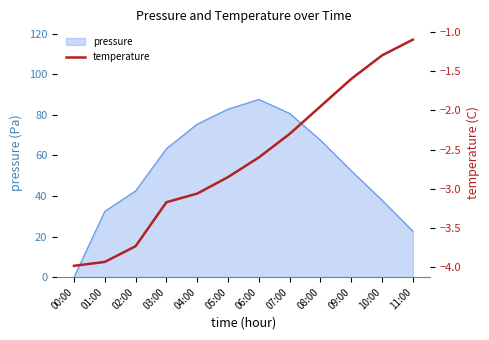

The pressure series shows 52.4 at 09:00. True or false?

True